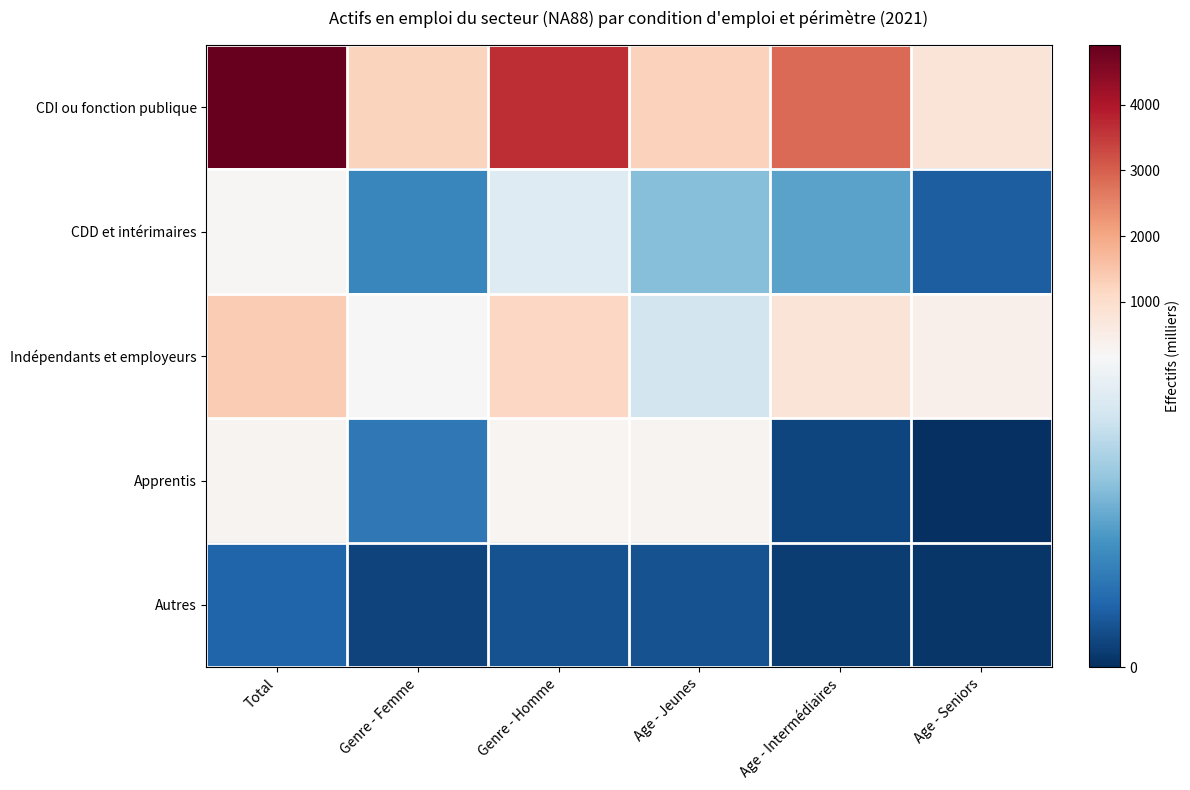

What is the difference between the highest and lowest values at Age - Intermédiaires?

2834.3